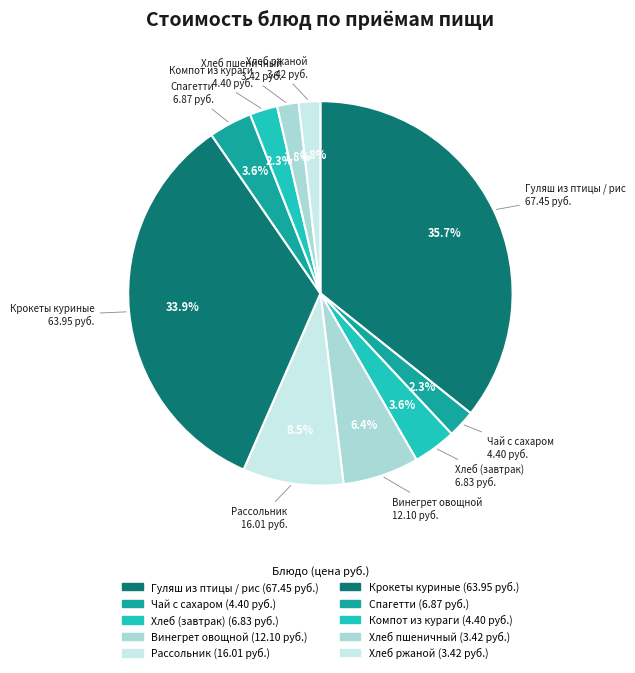

What is the change in value from Хлеб (завтрак) to Хлеб пшеничный?

-3.4